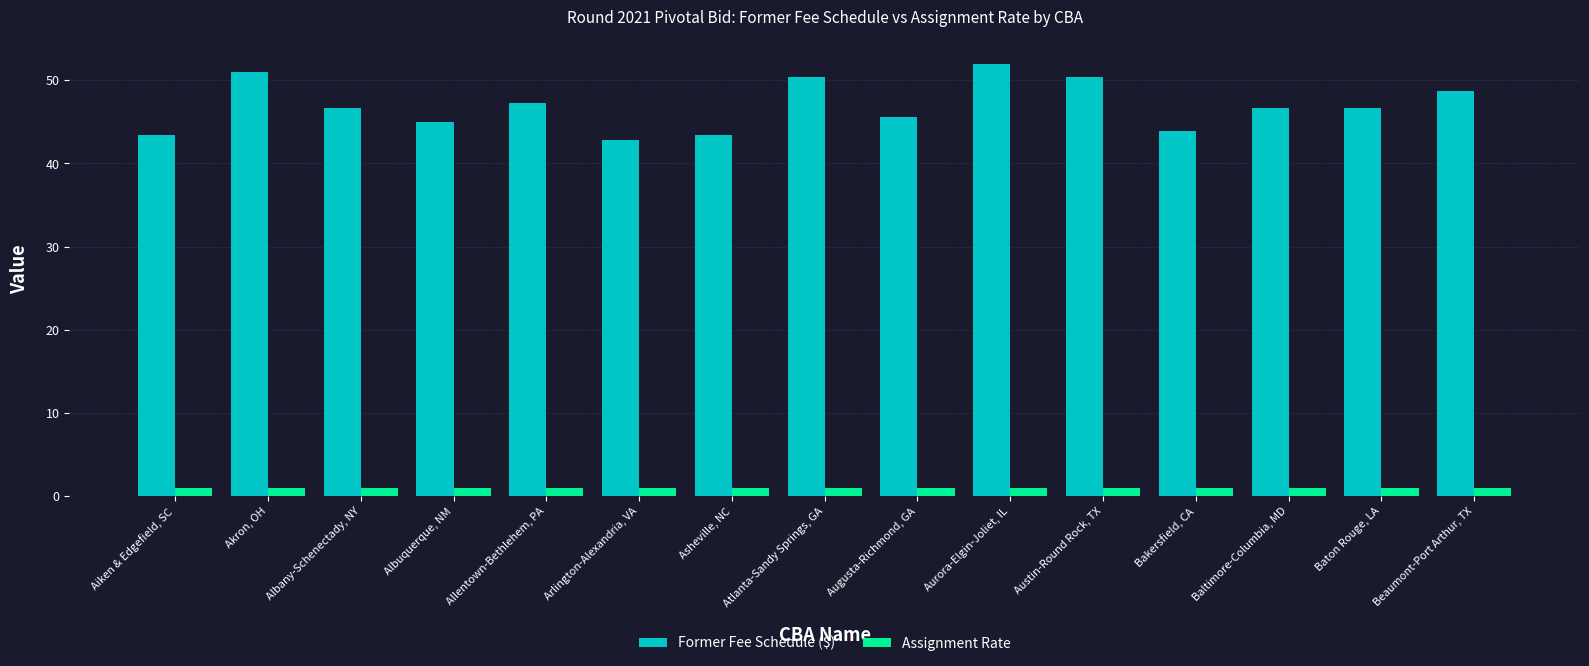

What is the total value across all series at Asheville, NC?

44.4